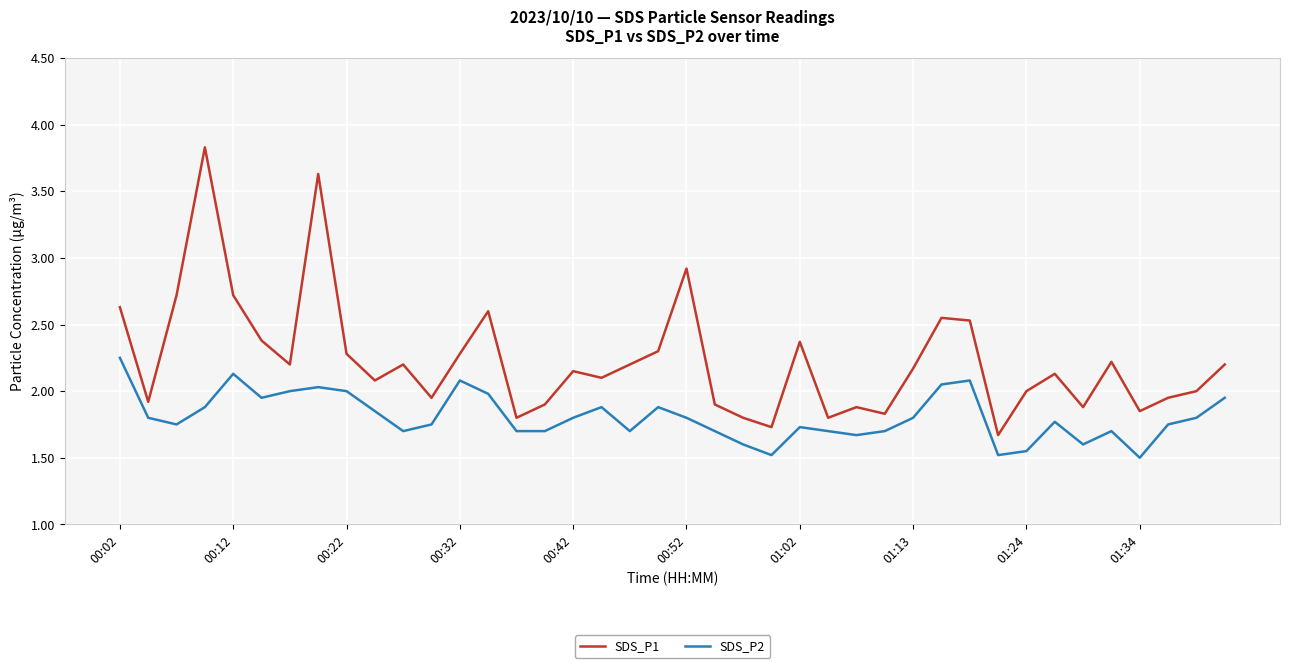

Which series has the widest spread of values?

SDS_P1